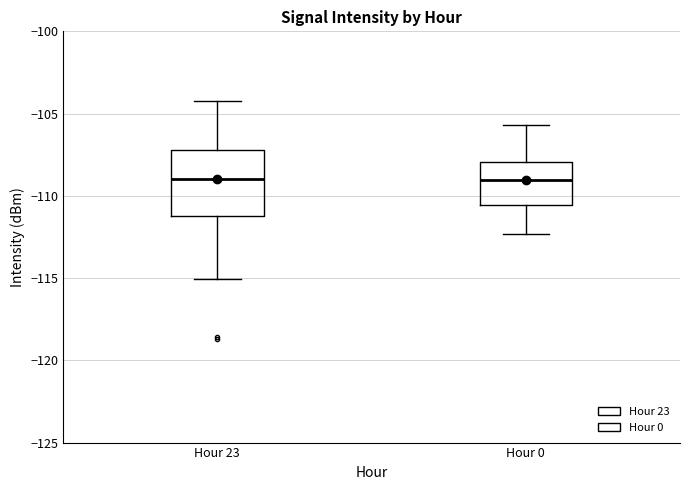

Reading left to right, transcribe this box plot: for each box, give where its median line is, the range the box spans, and where its two whiskers end, as read against the y-axis. The values are not printed on the chart, so give them approximately, as read against the axis.

Hour 23: median -109.0, box -111.5 to -107.0, whiskers -115.0 to -104.0
Hour 0: median -109.0, box -110.5 to -108.0, whiskers -112.5 to -105.5